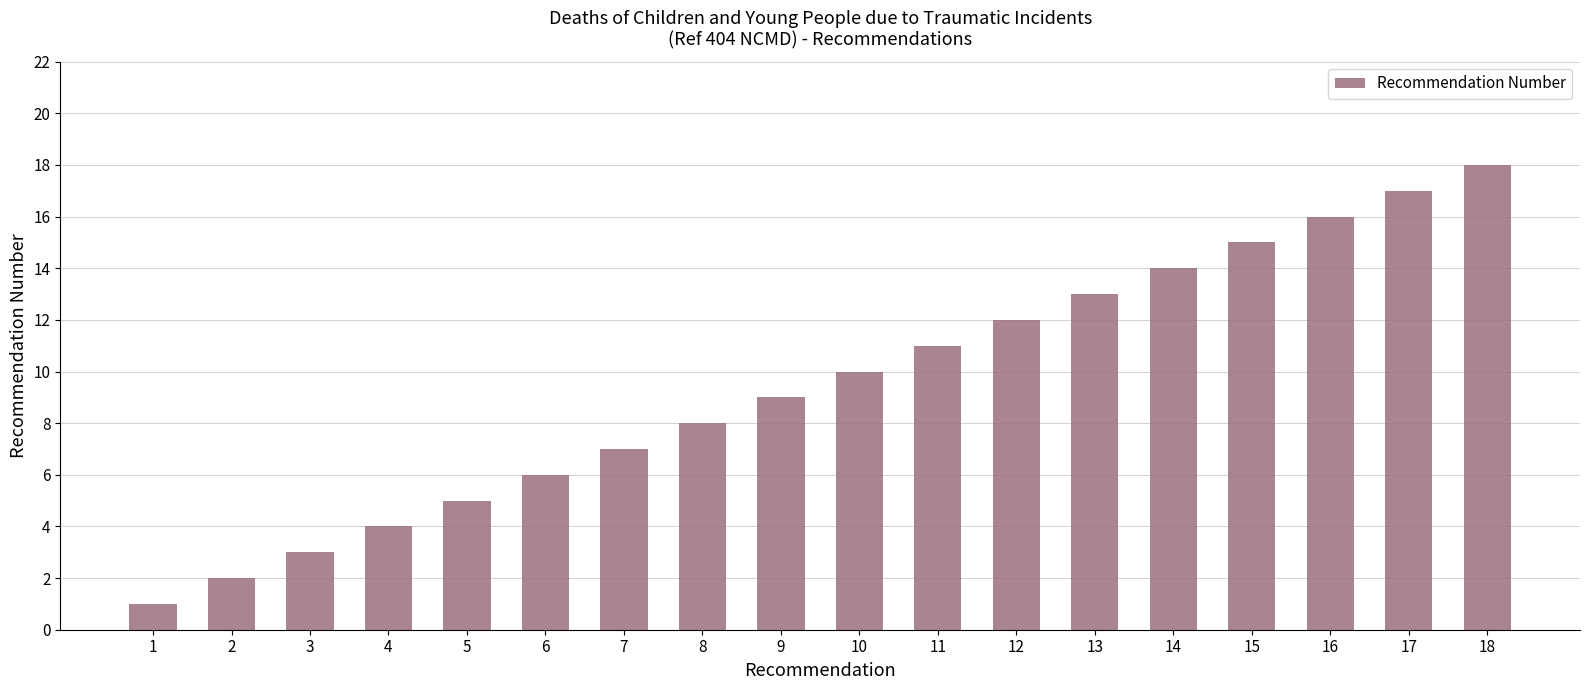

How many distinct data groups are displayed?

1